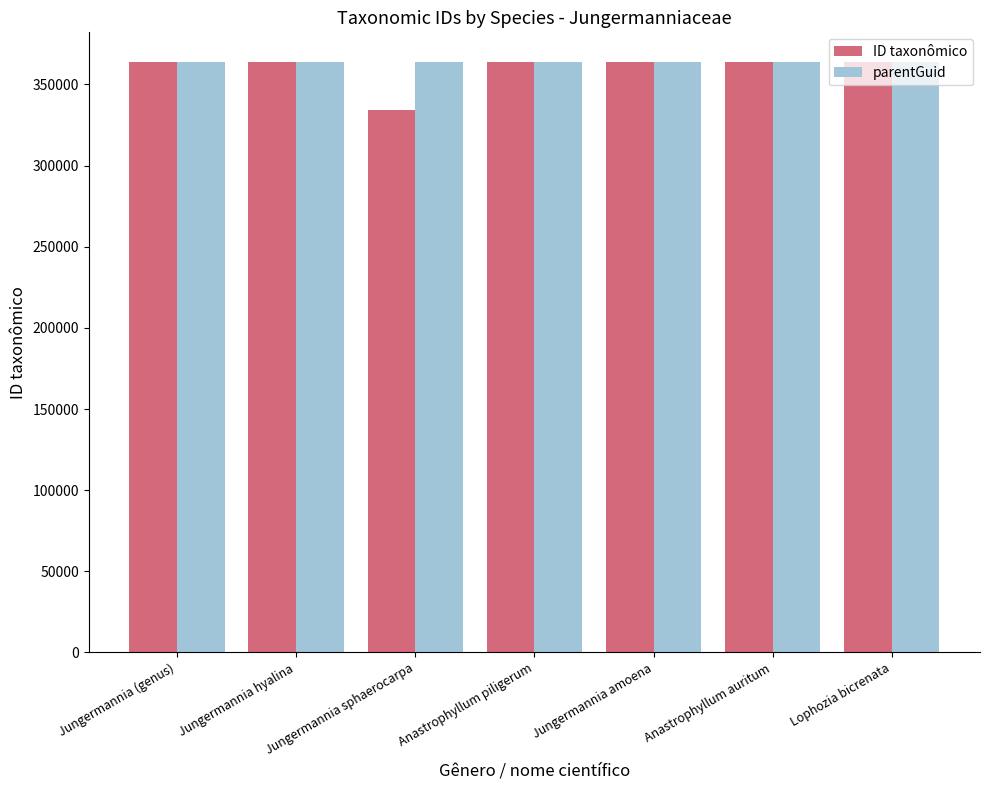

Which series has the largest range (max minus min)?

ID taxonômico